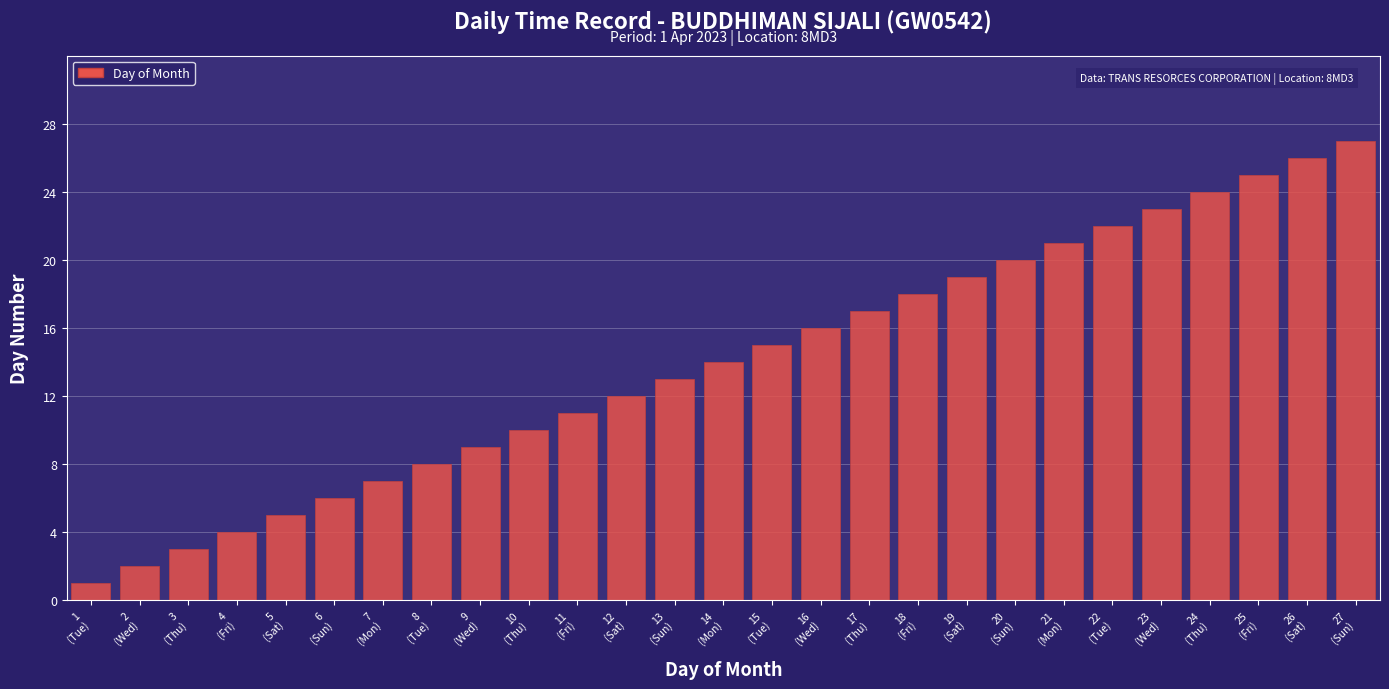

What is the difference between the maximum and minimum values?

26